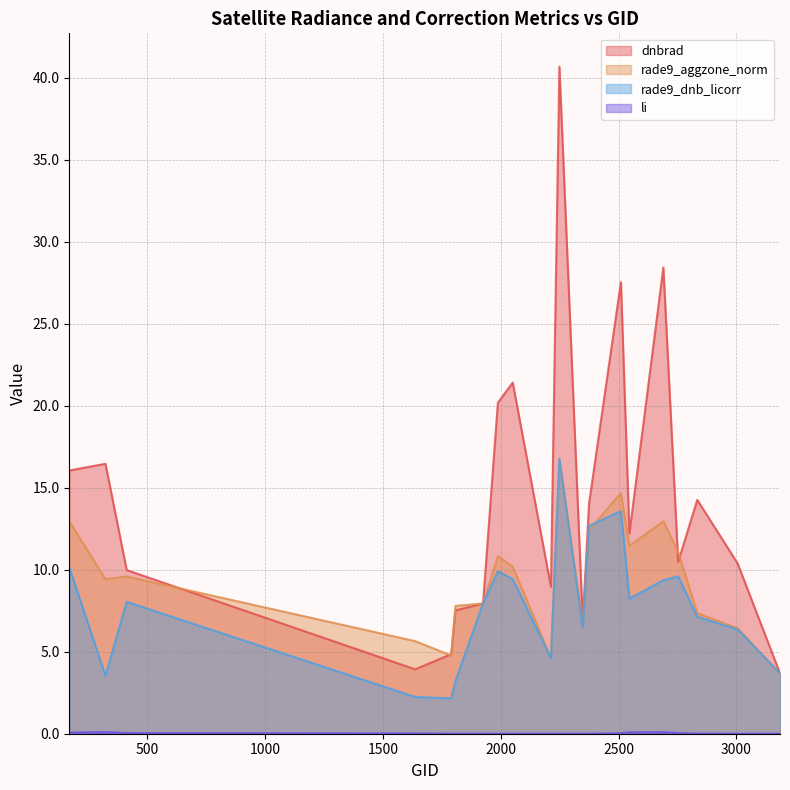

How many interior local peaks does the dnbrad series have?

6